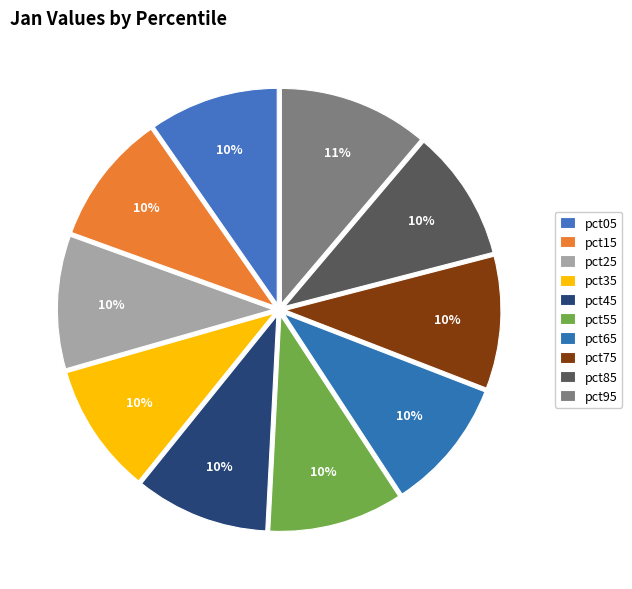

What is the largest slice in the pie chart?

pct95